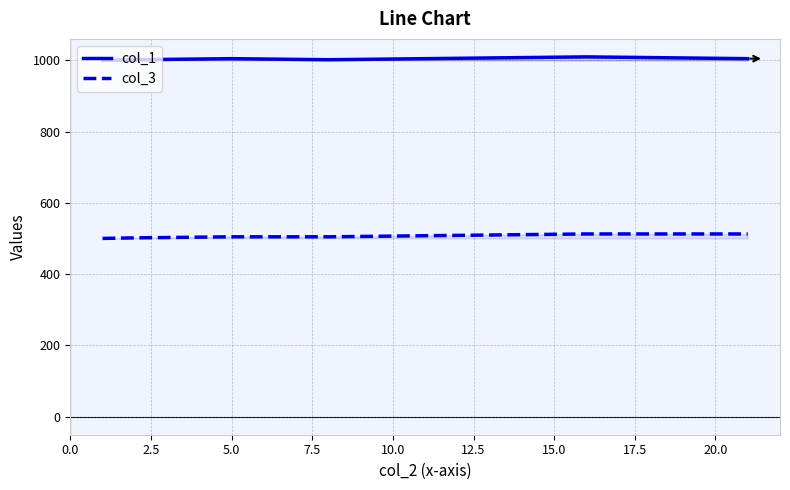

True or false: col_3 and col_1 cross at least once.

False